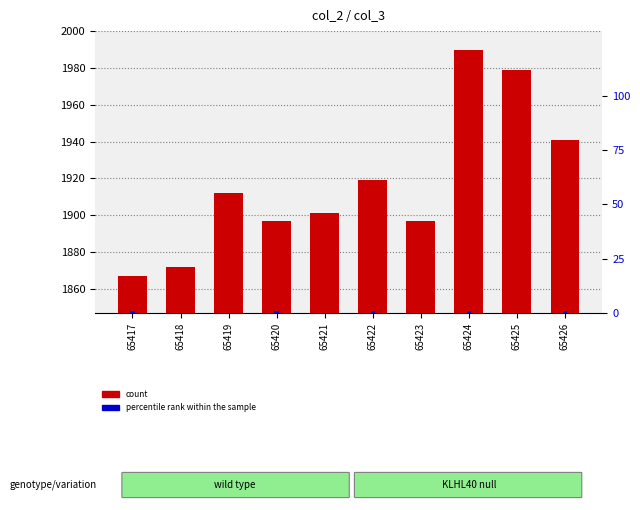

At 65425, list the series in order from smallest to largest.

percentile rank within the sample, count